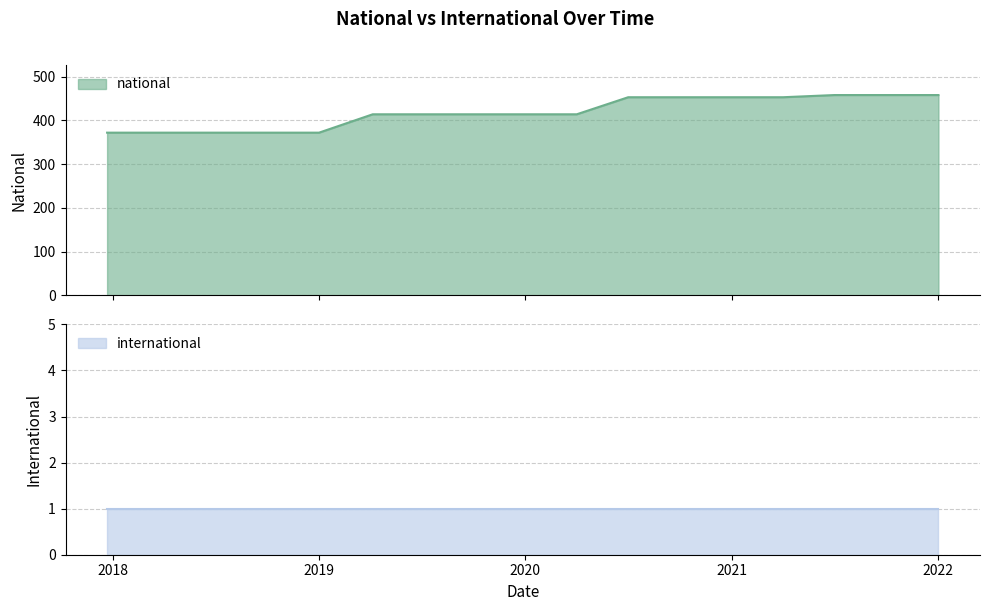

What is the difference between the maximum and minimum values?

86